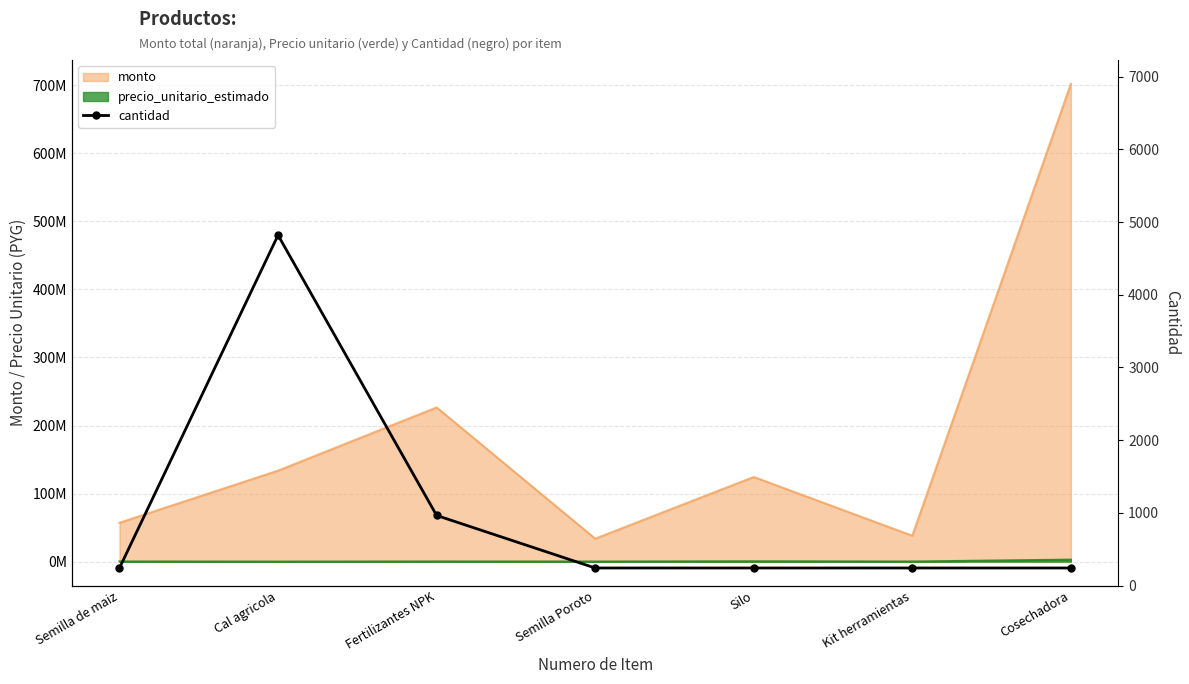

What is the label of the 6th point from the left?

Kit herramientas